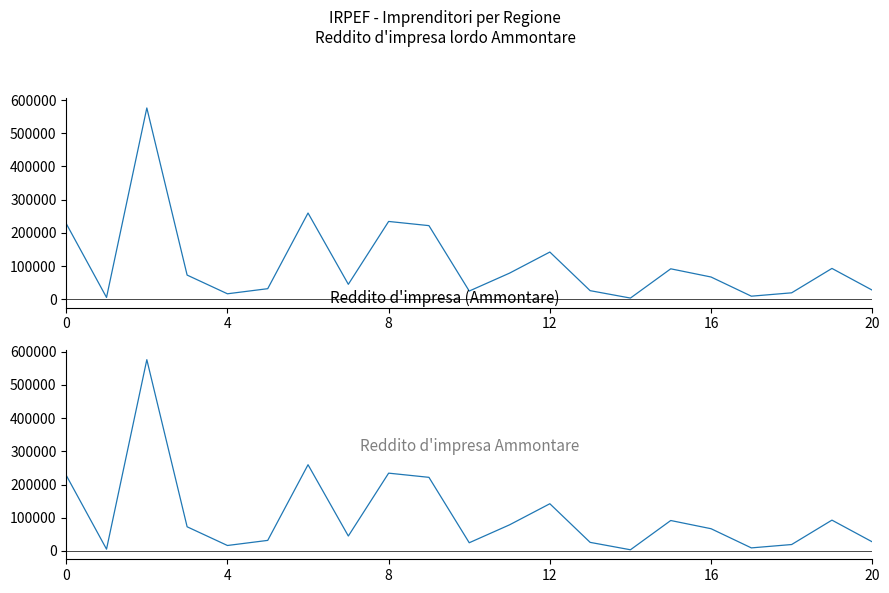

True or false: Reddito d'impresa lordo Ammontare and Reddito d'impresa Ammontare cross at least once.

False